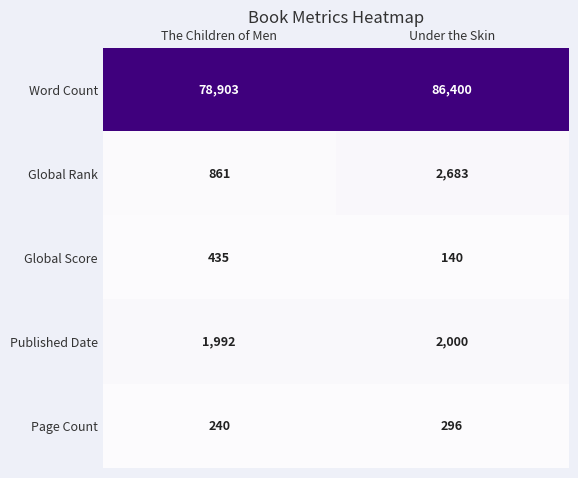

The value of Word Count at The Children of Men is 127464. True or false?

False